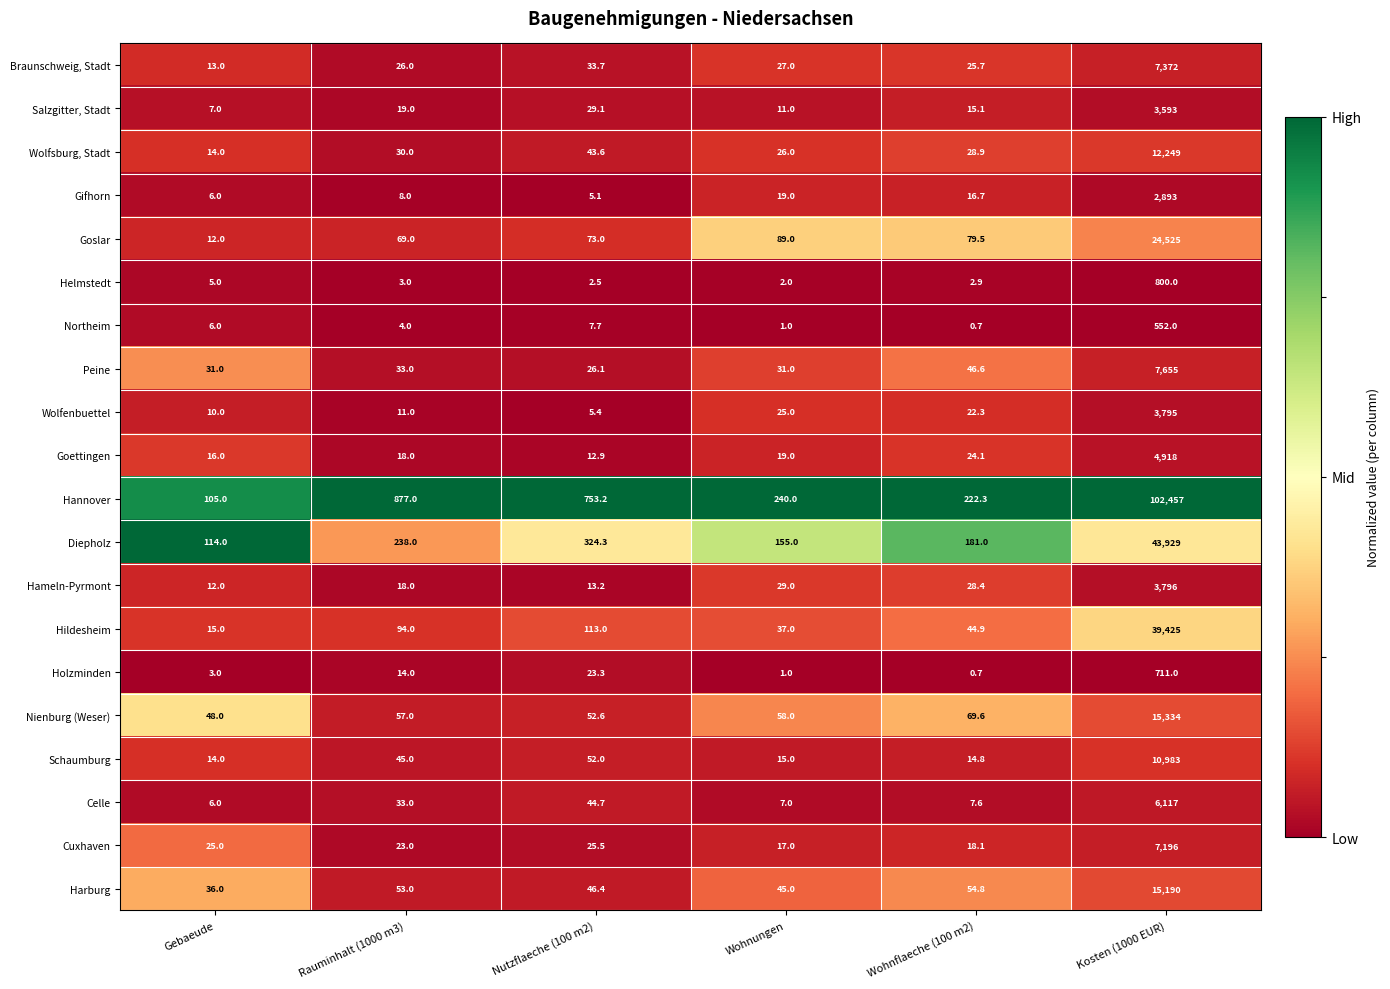

What is the difference between the maximum and minimum values in the Hannover series?

102352.0